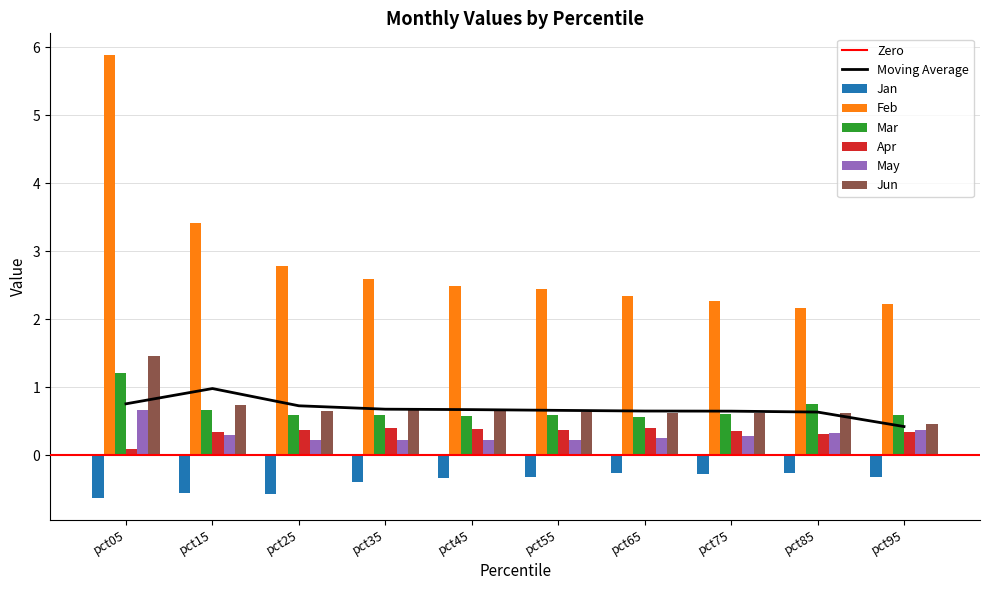

Are the bars horizontal?

No